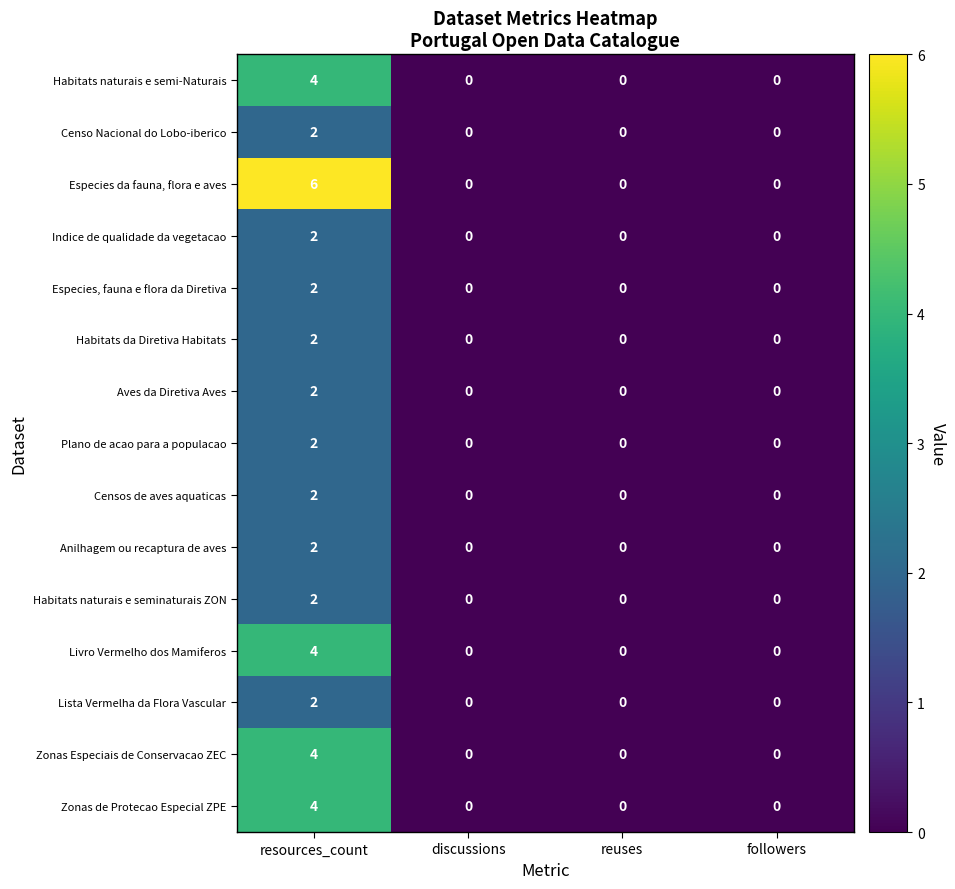

The value of Livro Vermelho dos Mamiferos at discussions is 0. True or false?

True